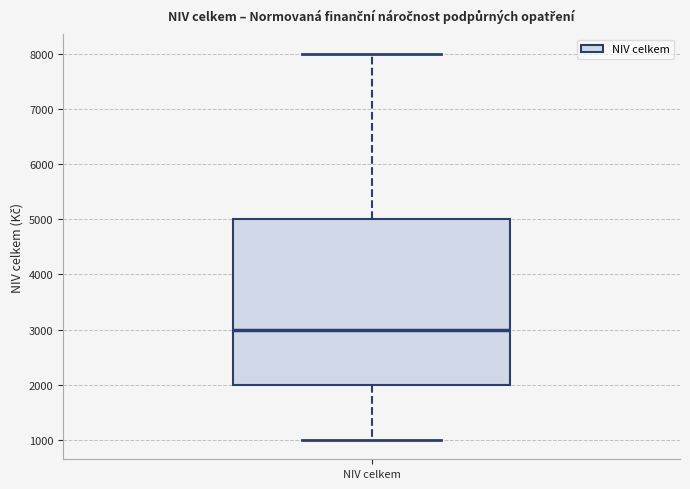

Where is the lower edge of the box for NIV celkem on the y-axis? The values are not printed on the chart, so give them approximately, as read against the axis.

2000